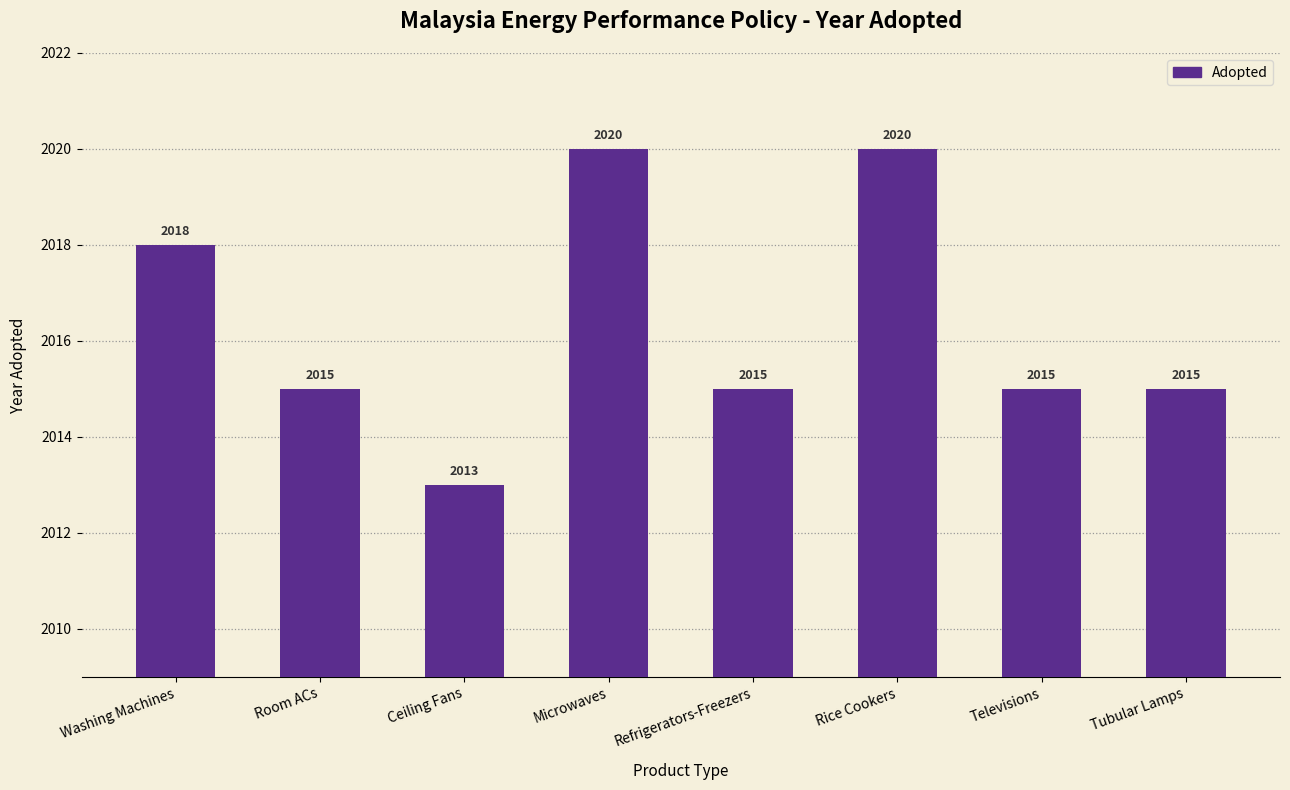

Is it true that the value at Ceiling Fans is 2013?

True